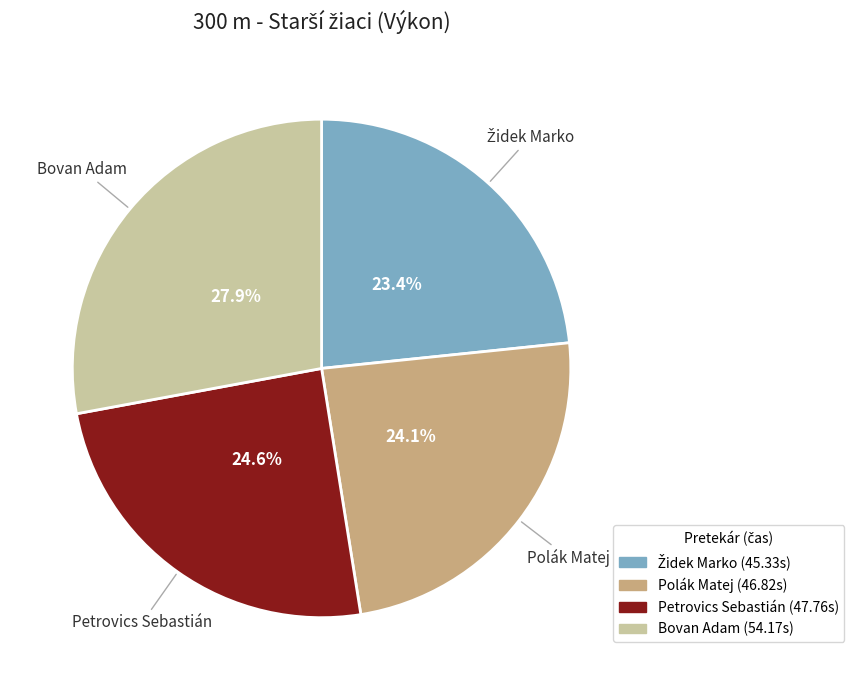

What is the total percentage of Polák Matej and Bovan Adam?

52.0%